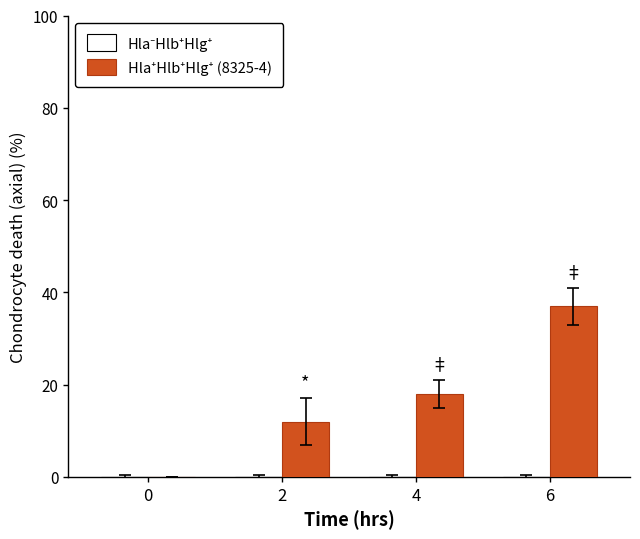

The value at 6 is 58. True or false?

False